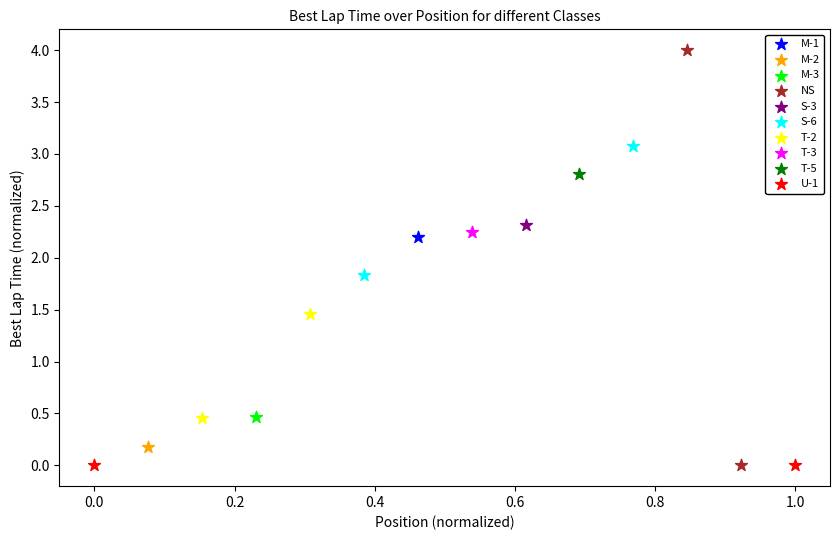

Which series contains the highest Y value?

NS